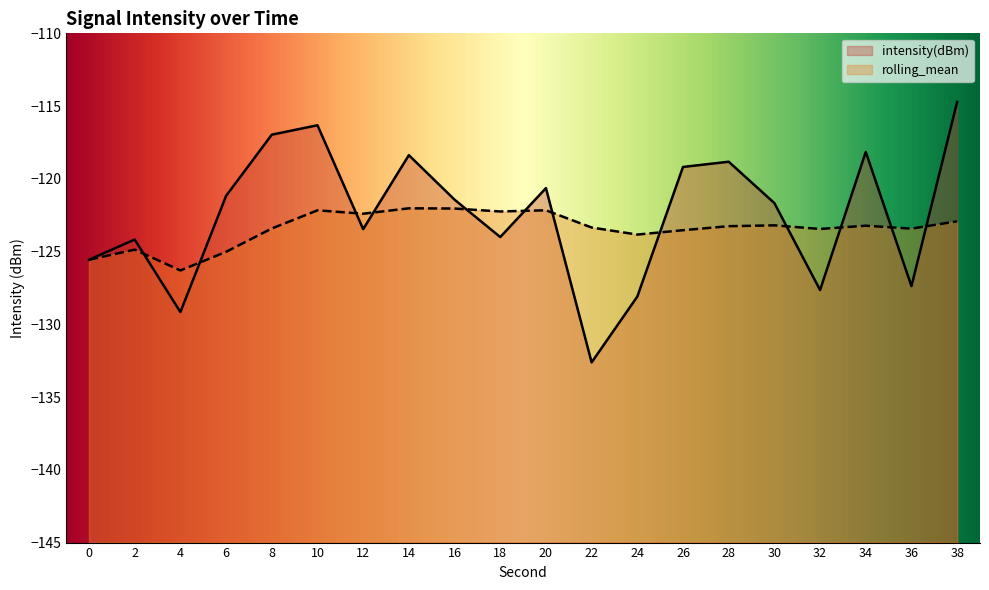

The value of rolling_mean at 28 is -123.3. True or false?

True